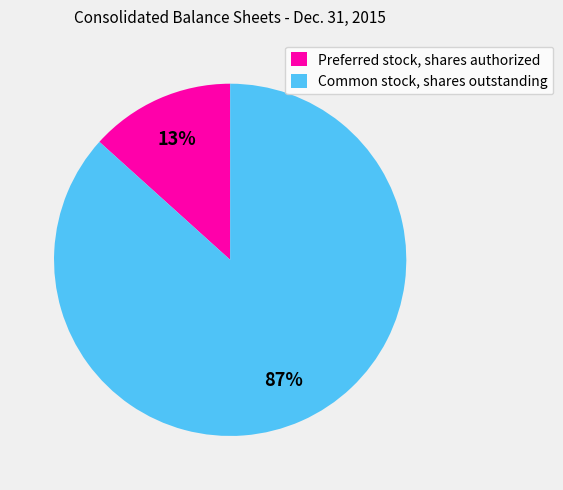

What is the largest slice in the pie chart?

Common stock, shares outstanding